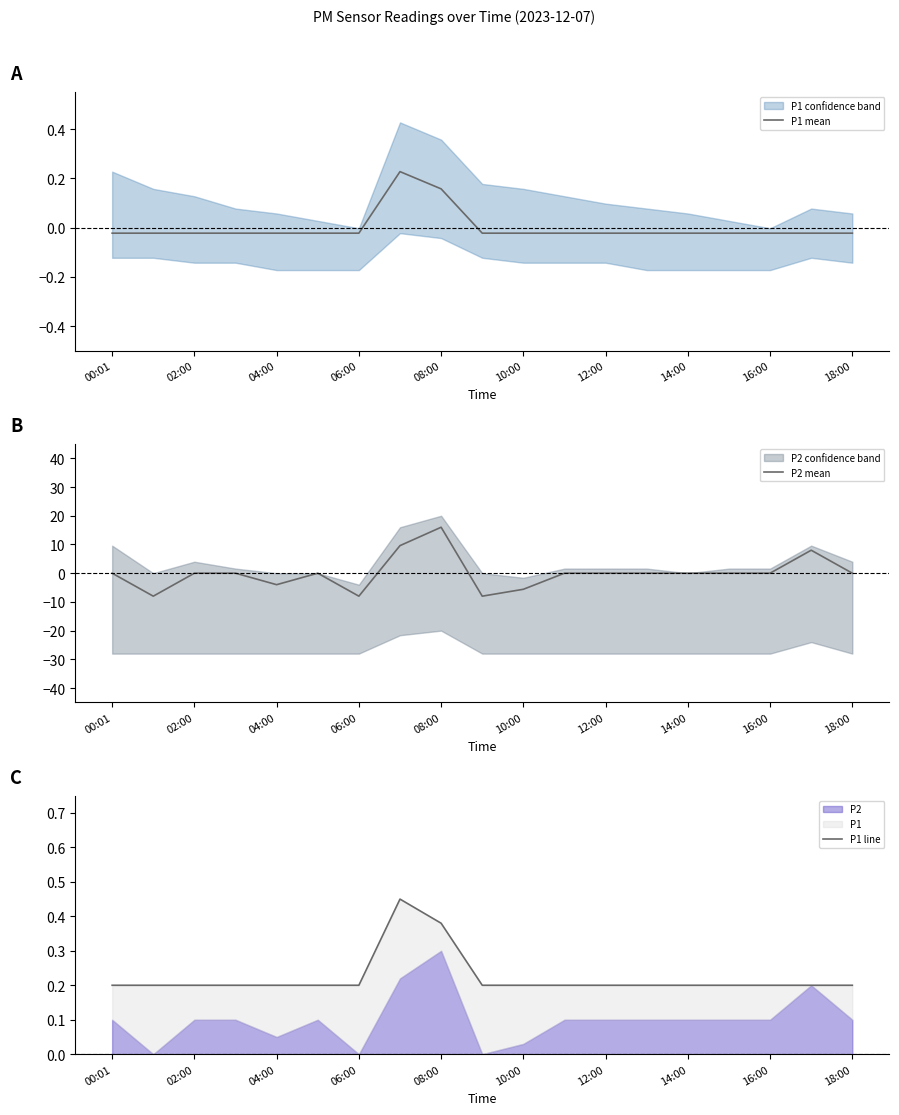

At which label does P2 mean reach its peak?

08:00